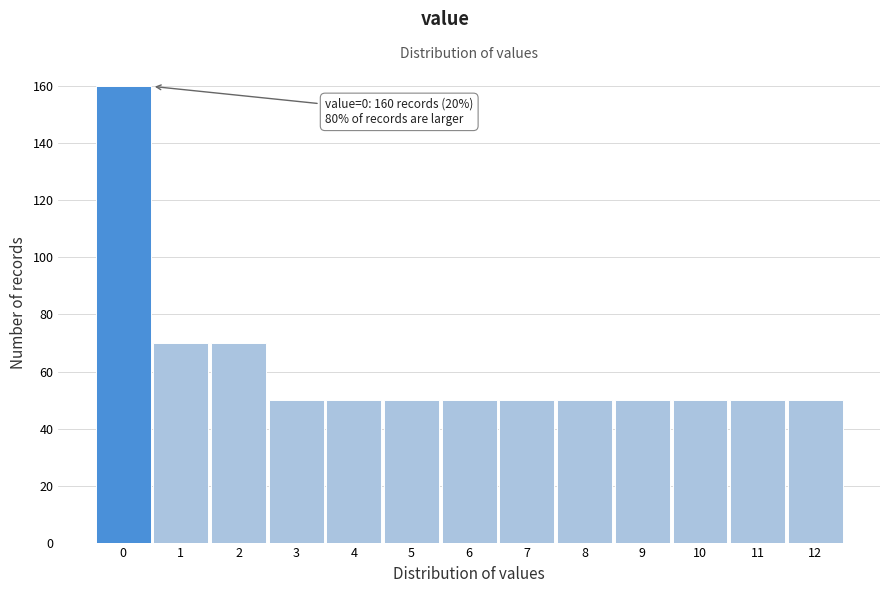

Reading left to right, list all the values displayed in this chart.

0=160	1=70	2=70	3=50	4=50	5=50	6=50	7=50	8=50	9=50	10=50	11=50	12=50